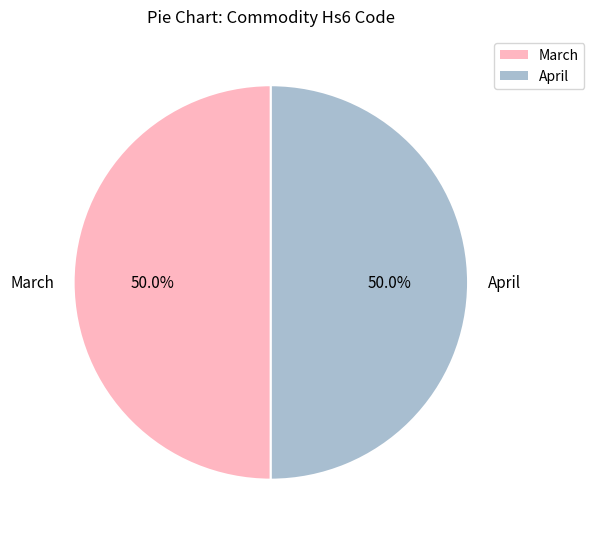

Is it true that April is 60% of the pie?

False